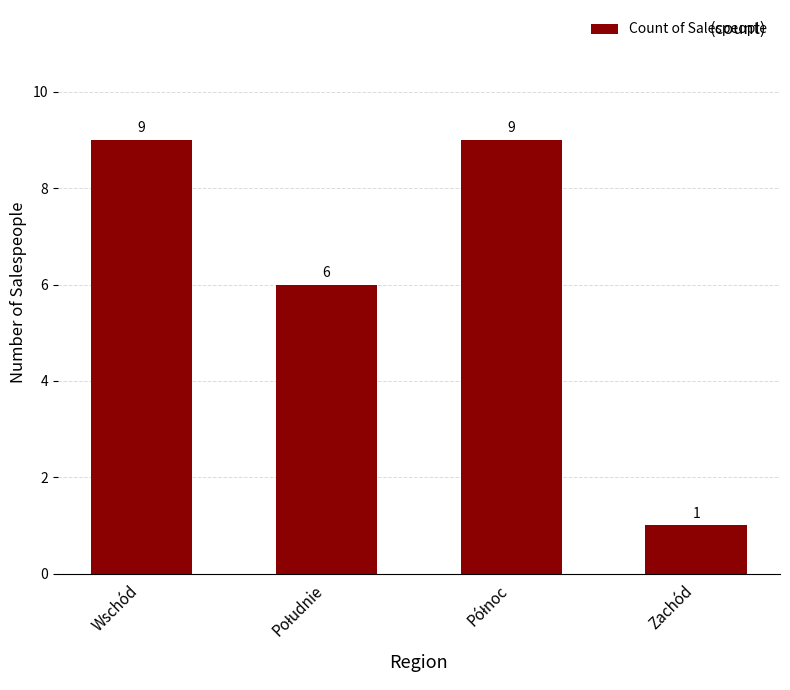

What is the maximum value shown in the chart?

9